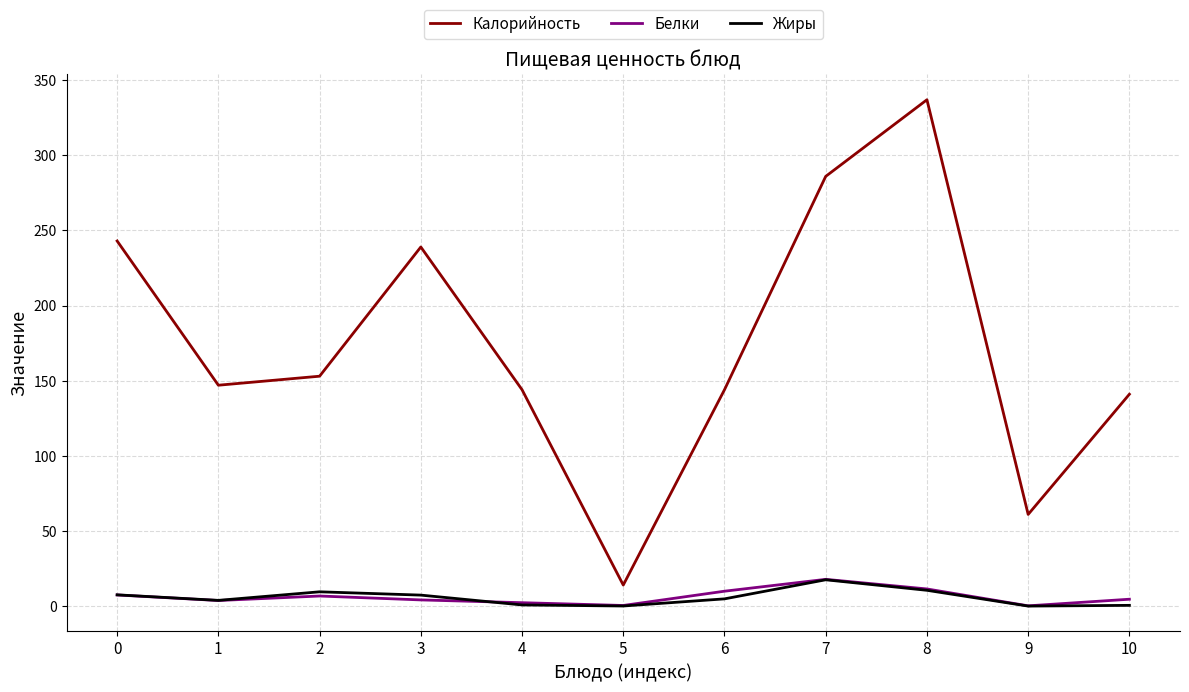

What is the maximum value shown in the chart?

337.0